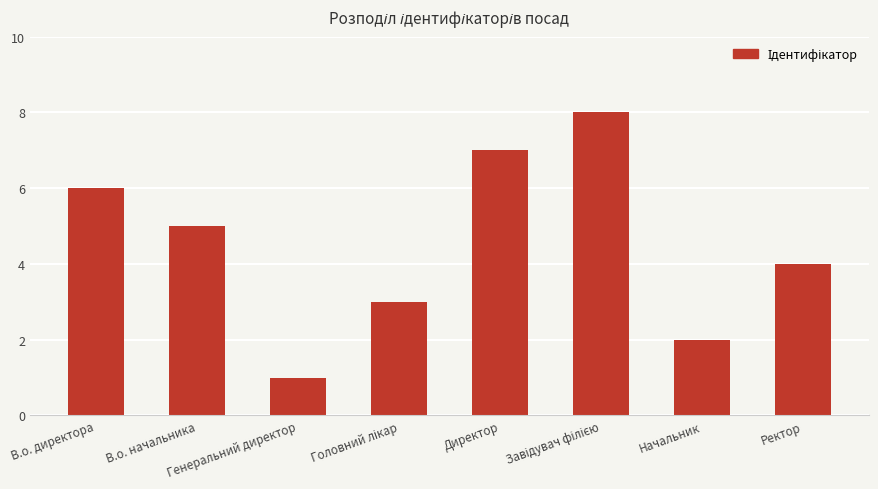

Is it true that the value at Директор is 7?

True